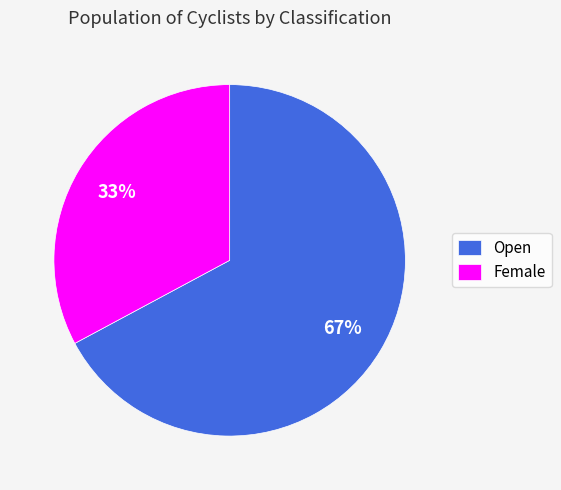

Combined, do Female and Open account for over 50%?

Yes